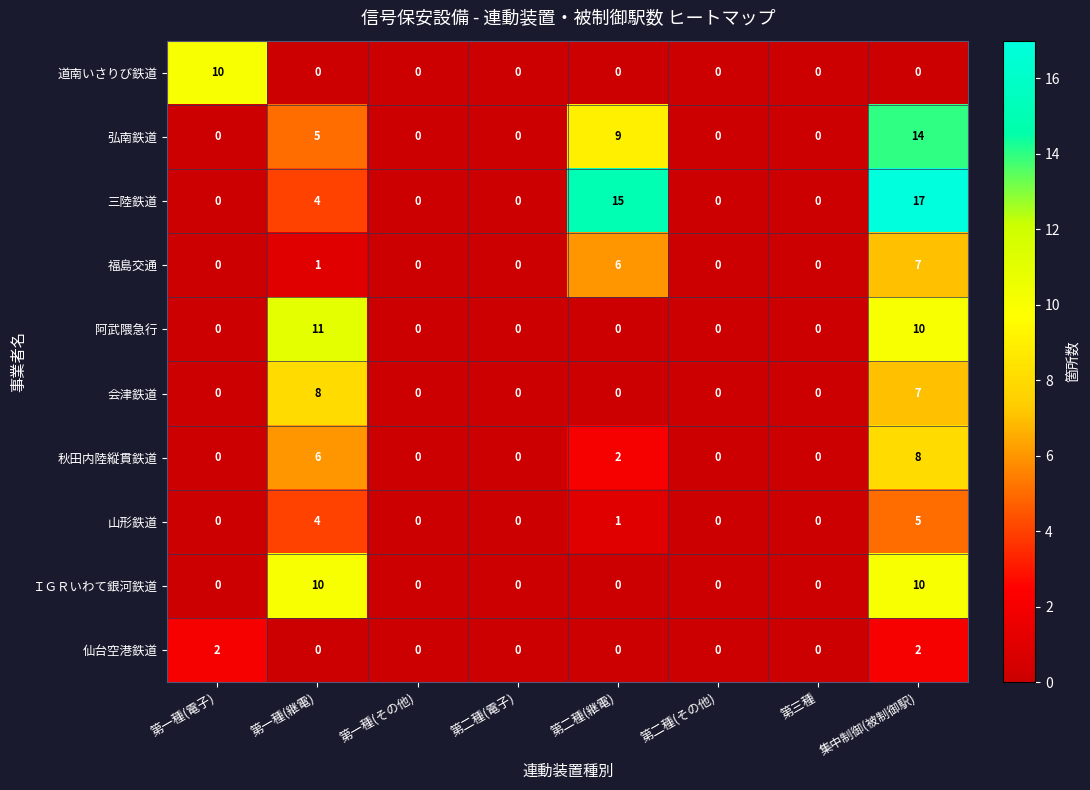

Which series has the largest total across all categories?

三陸鉄道